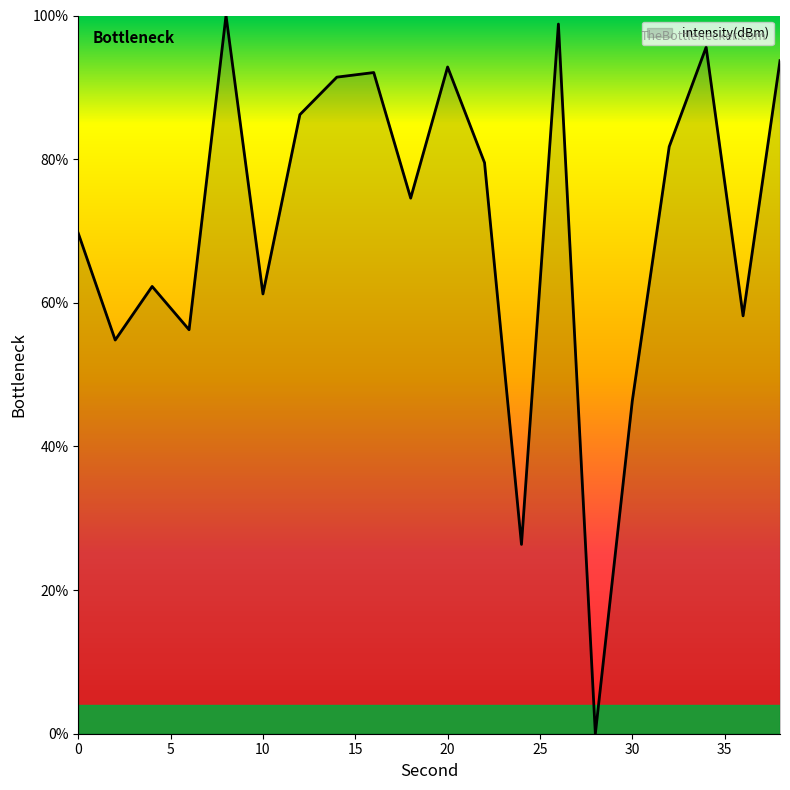

Count the number of values greater than 79.

10